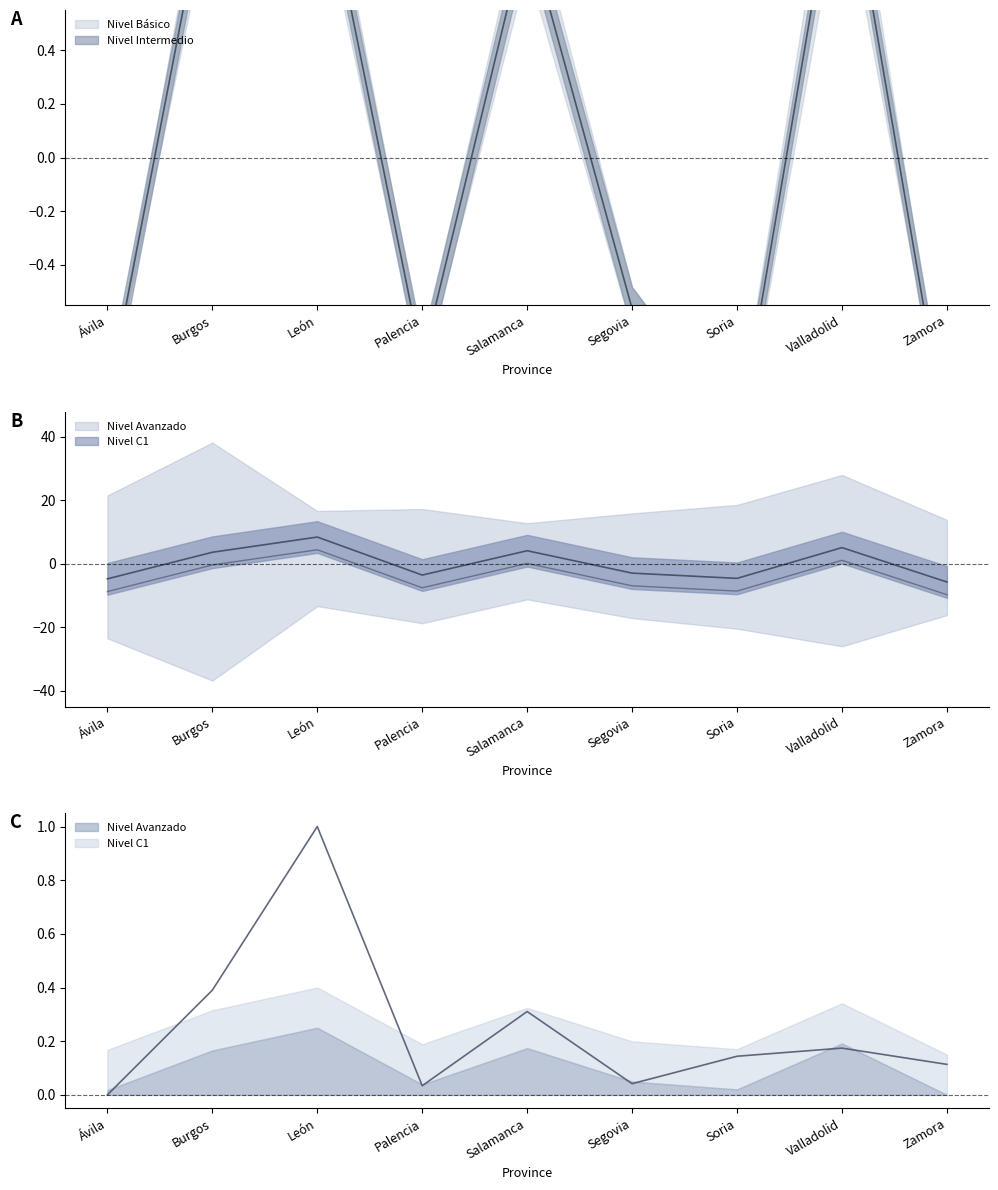

Reading left to right, transcribe all the data shown in this chart.

Nivel Básico: Ávila=-0.9	Burgos=1.1	León=1.2	Palencia=-0.8	Salamanca=0.9	Segovia=-0.6	Soria=-1.1	Valladolid=1.2	Zamora=-1.1
Nivel Avanzado: Ávila=-4.7	Burgos=3.7	León=8.5	Palencia=-3.5	Salamanca=4.2	Segovia=-2.9	Soria=-4.6	Valladolid=5.1	Zamora=-5.7
Nivel C1: Ávila=0.0	Burgos=0.4	León=1.0	Palencia=0.0	Salamanca=0.3	Segovia=0.0	Soria=0.1	Valladolid=0.2	Zamora=0.1